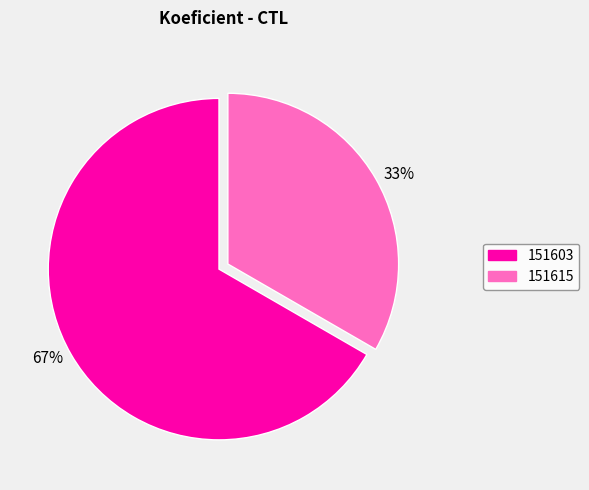

To the nearest percent, what is the combined percentage of 33% and 67%?

100%